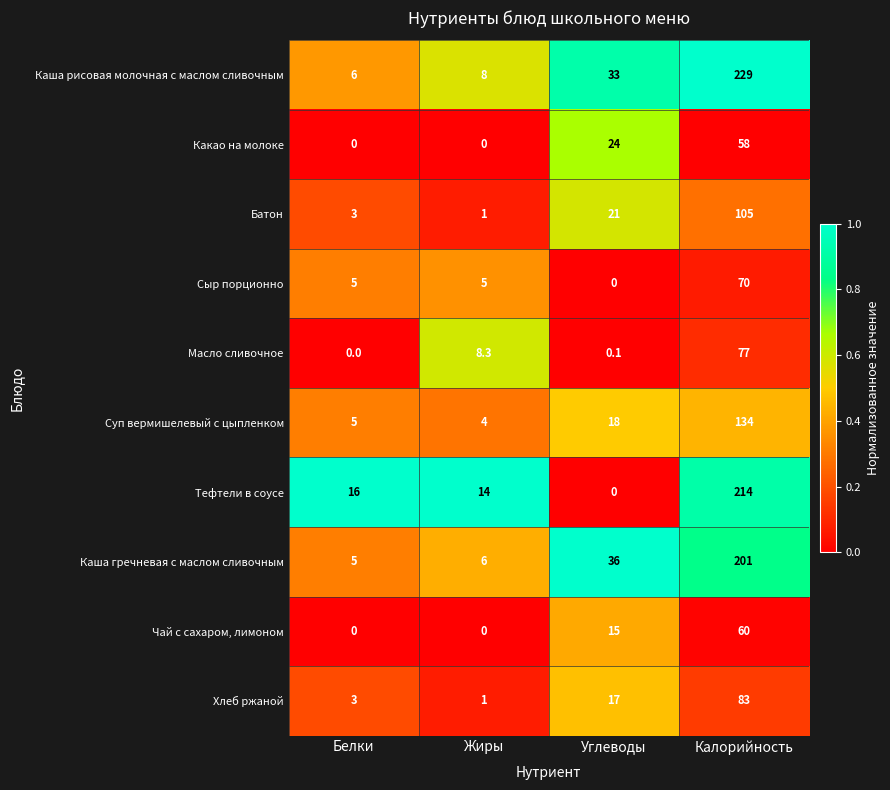

At Калорийность, list the series in order from smallest to largest.

Какао на молоке, Чай с сахаром, лимоном, Сыр порционно, Масло сливочное, Хлеб ржаной, Батон, Суп вермишелевый с цыпленком, Каша гречневая с маслом сливочным, Тефтели в соусе, Каша рисовая молочная с маслом сливочным